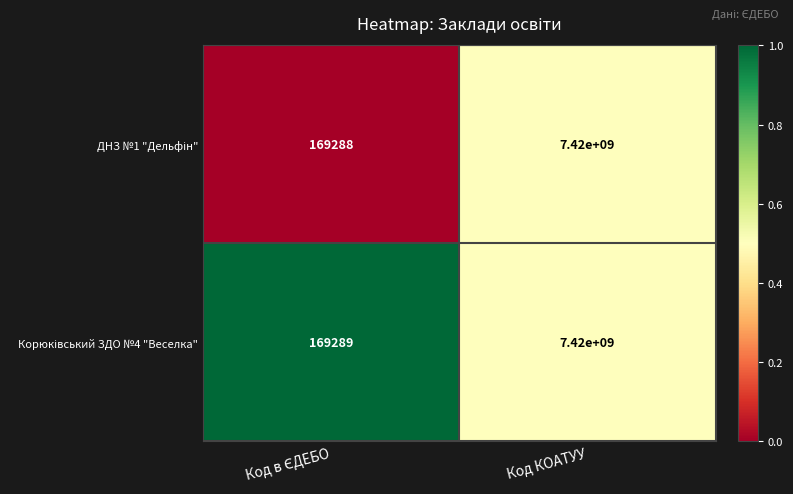

What is the smallest value displayed?

169288